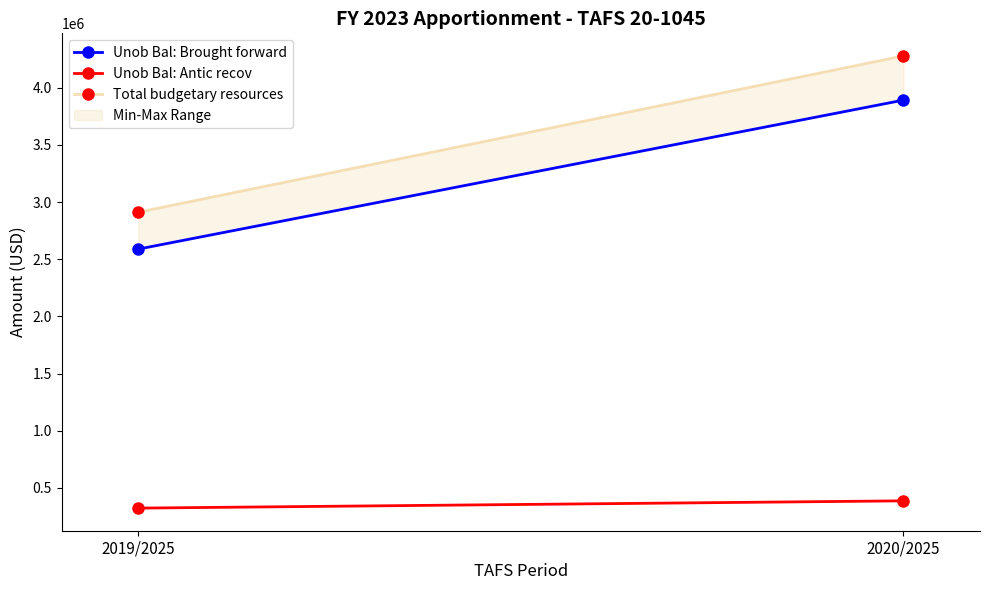

What is the value of the Unob Bal: Antic recov point at the 2nd from the left?

386278